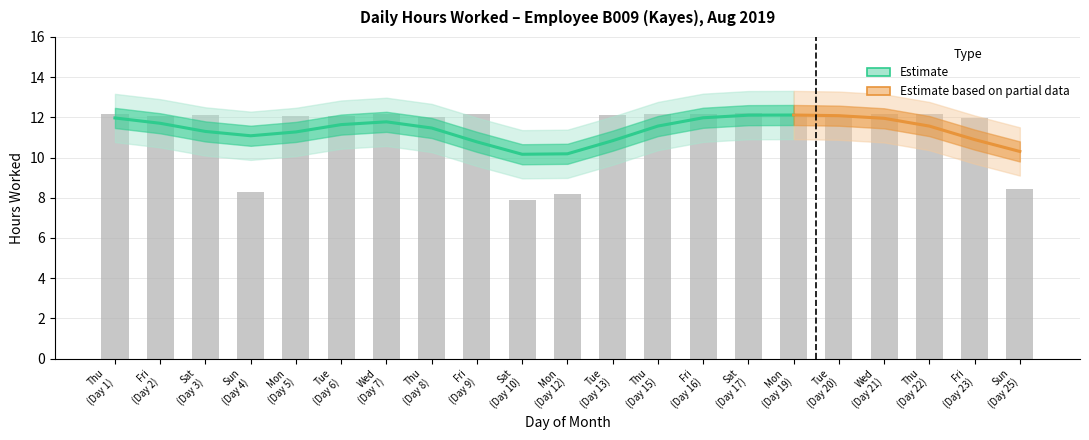

Reading left to right, what are all the values shown in this chart?

12.2	12.1	12.1	8.3	12.1	12.1	12.2	12.0	12.2	7.9	8.2	12.1	12.2	12.2	12.2	12.1	12.0	12.2	12.2	12.0	8.4